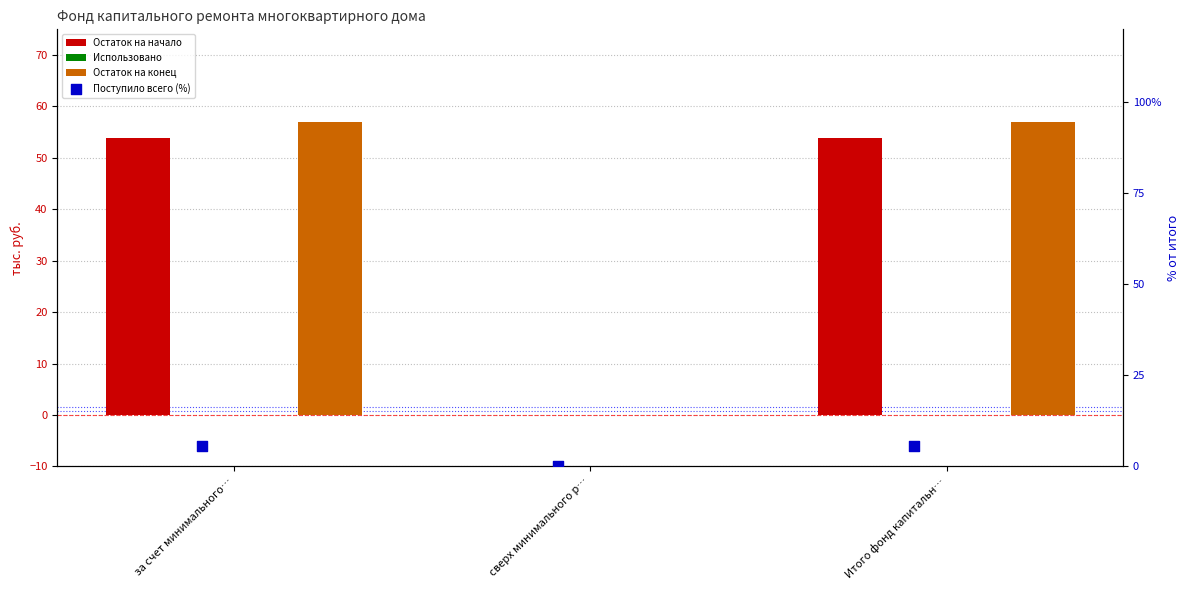

What is the total value across all series at Итого фонд капитальн…?

116.4